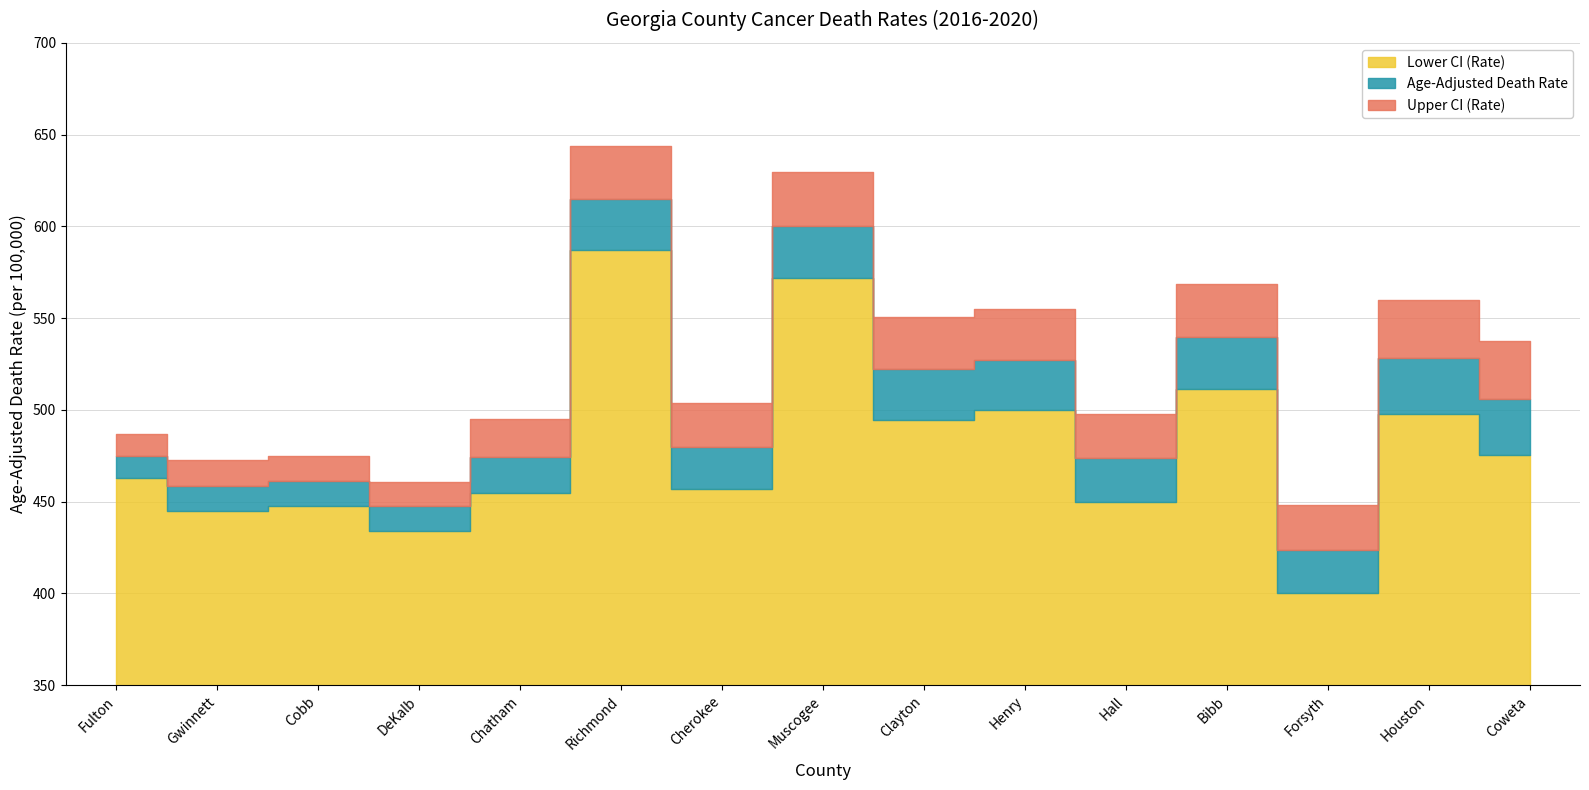

Which has a higher value, Clayton or Chatham?

Clayton